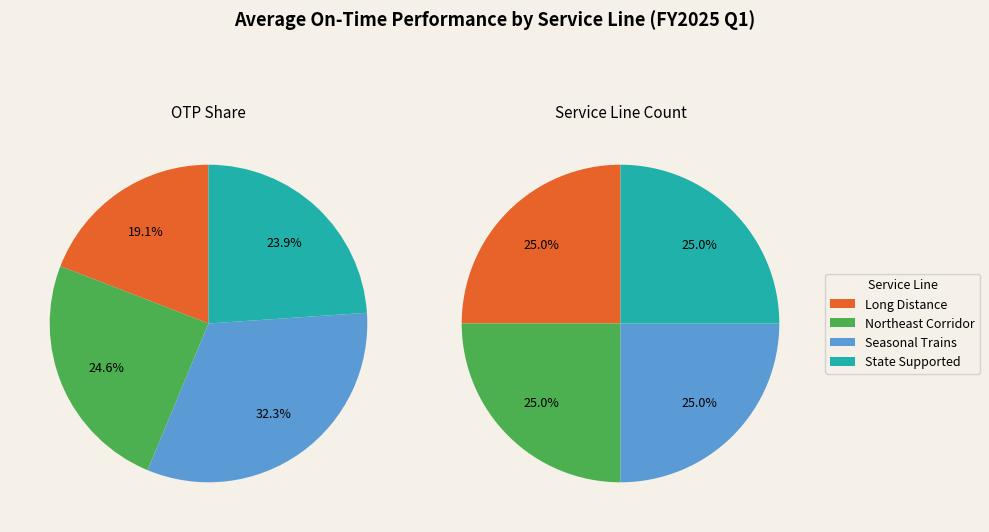

Count the number of slices in the pie.

4